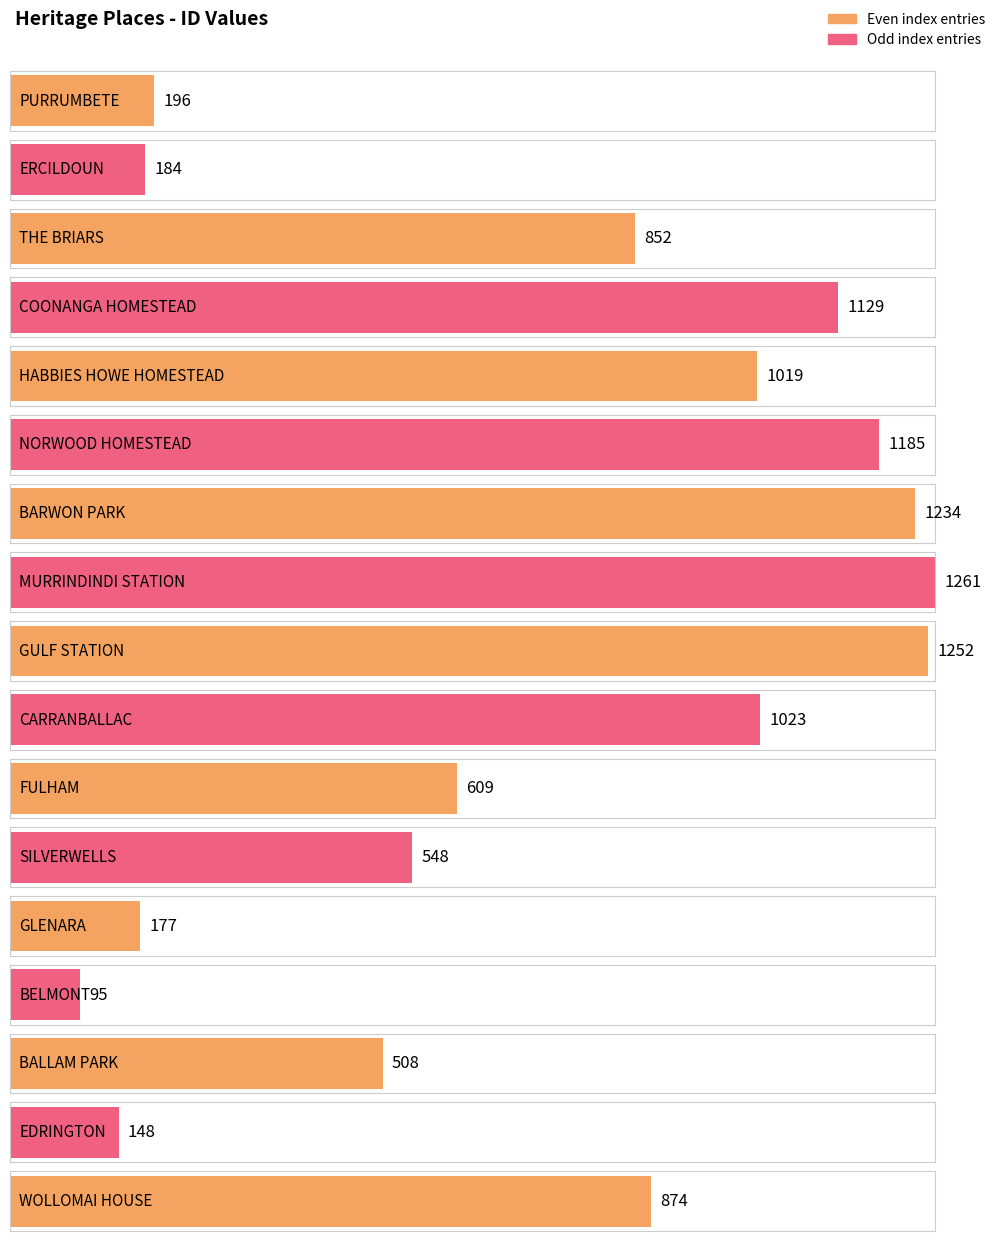

Read the value at FULHAM, to the nearest 50.

600